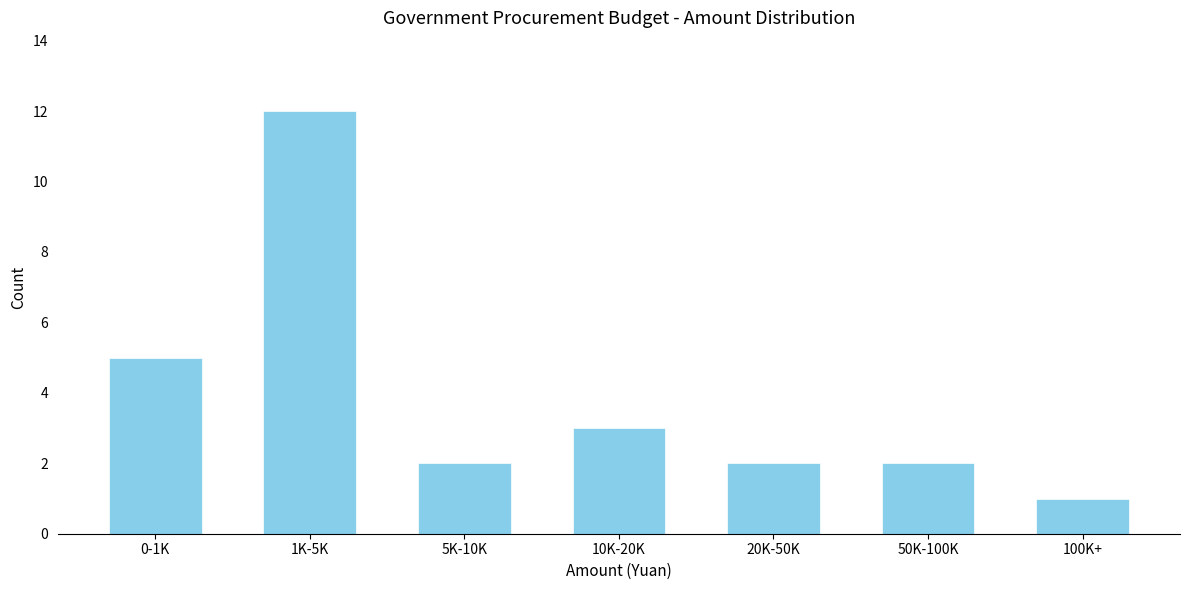

Reading left to right, extract all data points from this chart.

0-1K=5	1K-5K=12	5K-10K=2	10K-20K=3	20K-50K=2	50K-100K=2	100K+=1